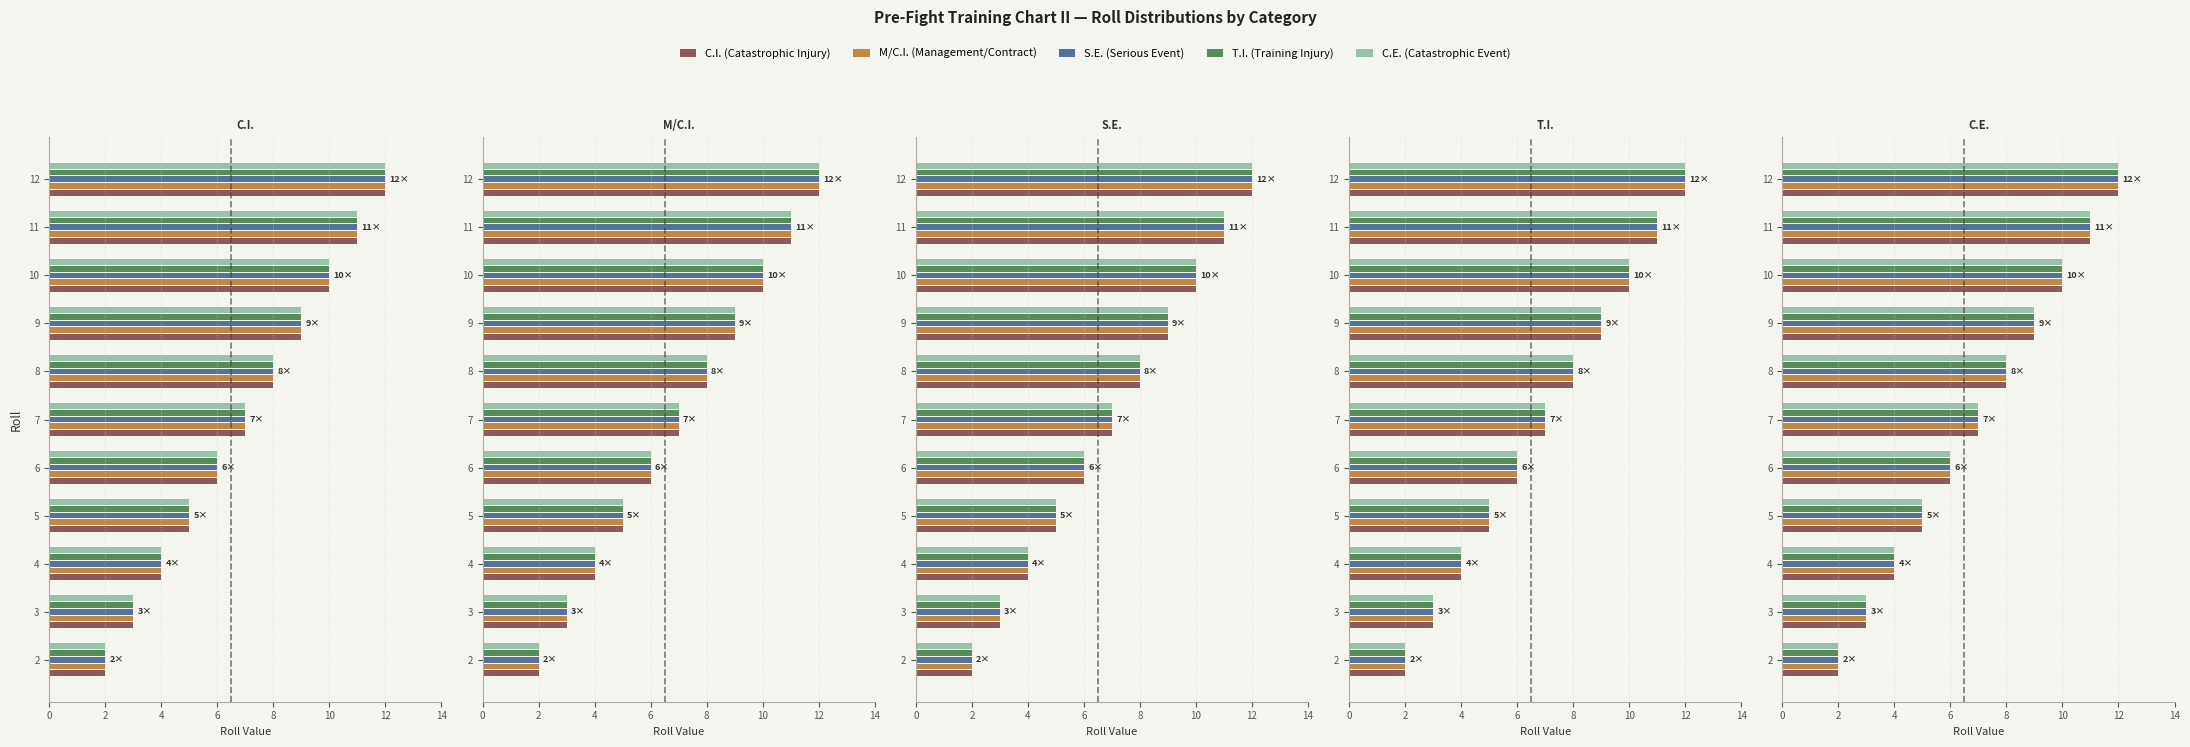

Which series has the largest total across all categories?

C.I. (Catastrophic Injury)